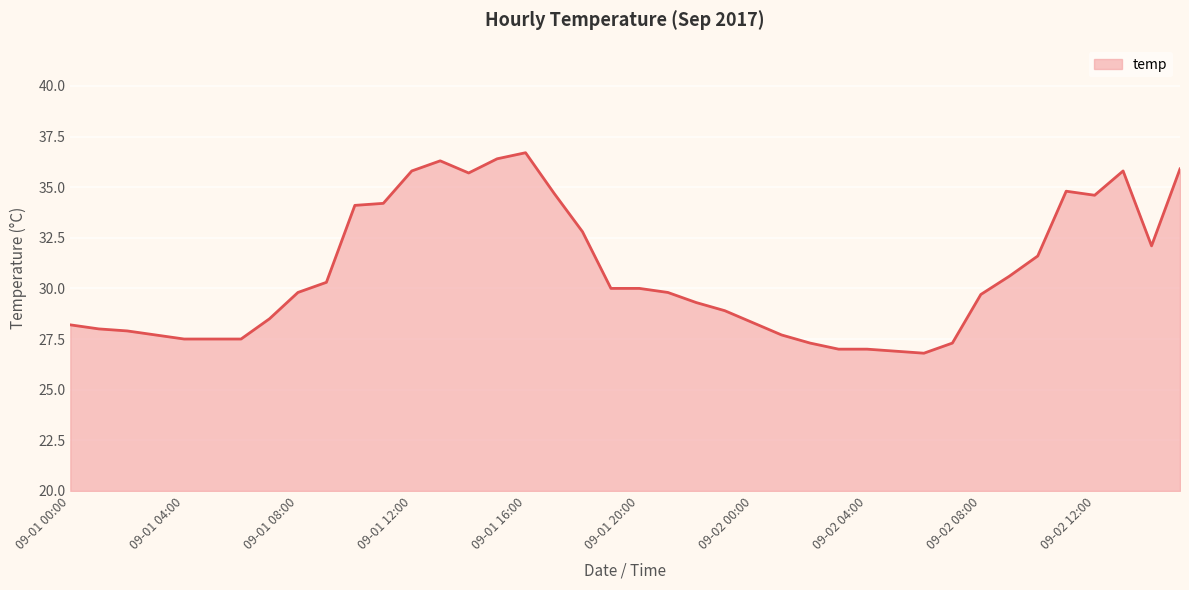

What is the difference between the maximum and minimum values?

9.9